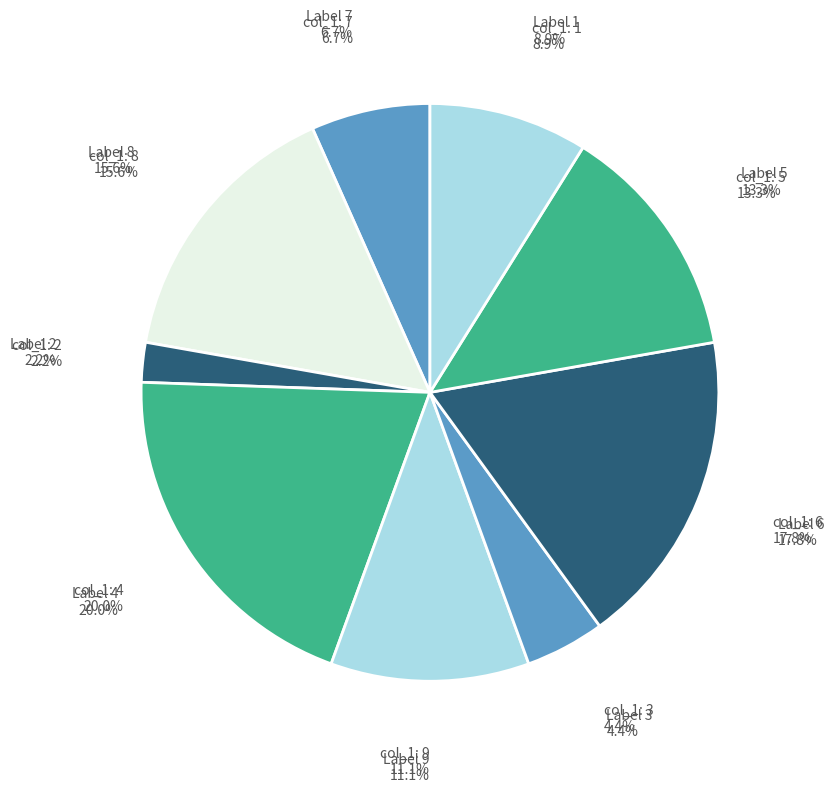

Is there a majority slice in this chart?

No